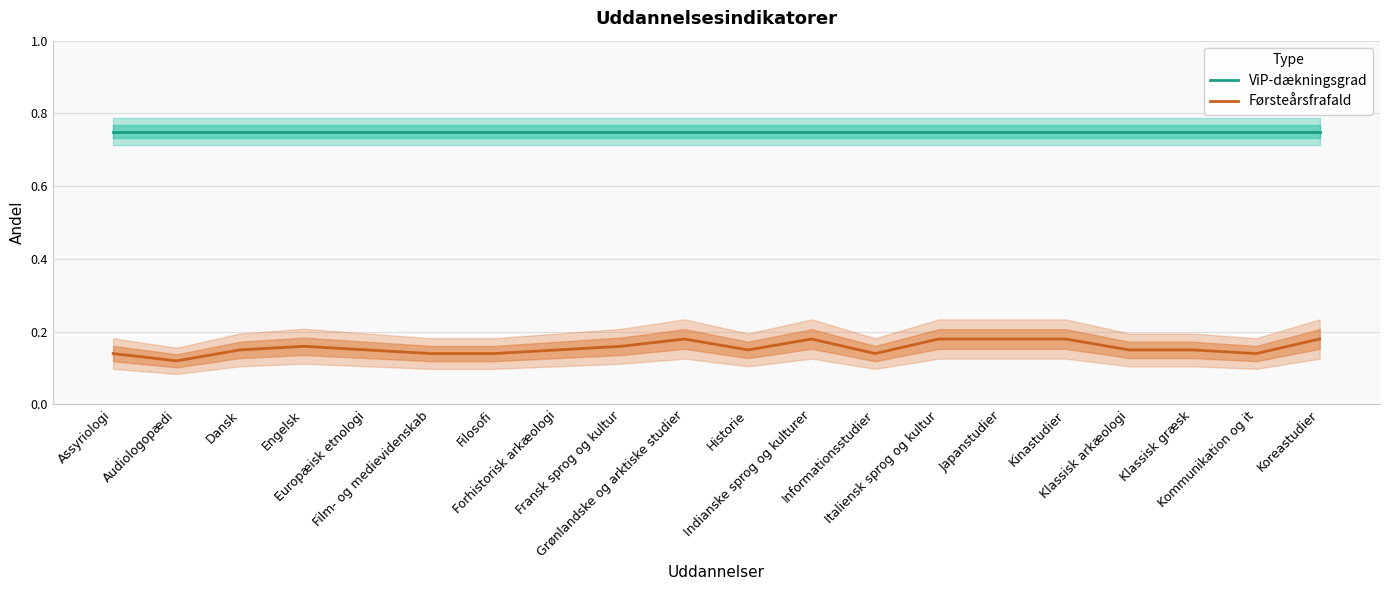

Which has a higher value, Kommunikation og it or Klassisk græsk?

Kommunikation og it